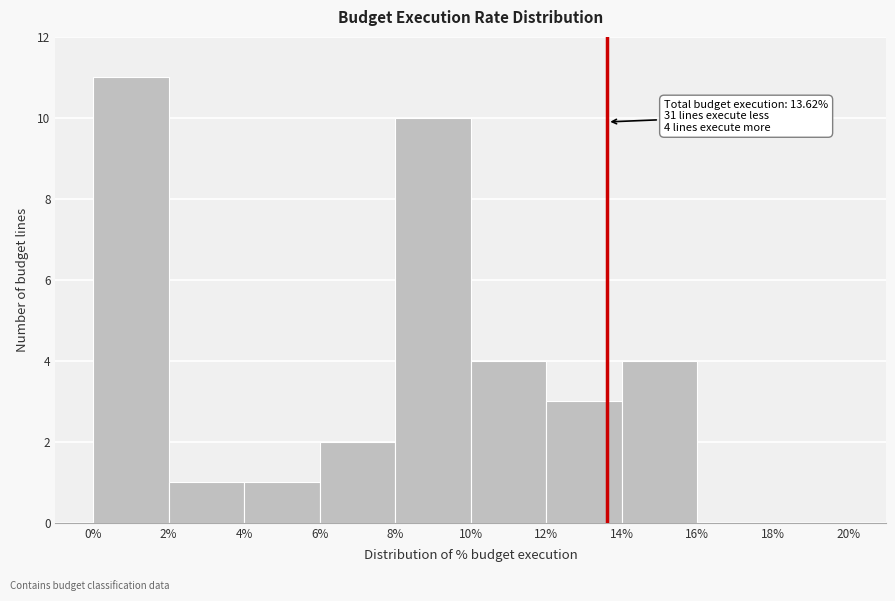

Which range on the x-axis has the tallest bar?

0% to 2%